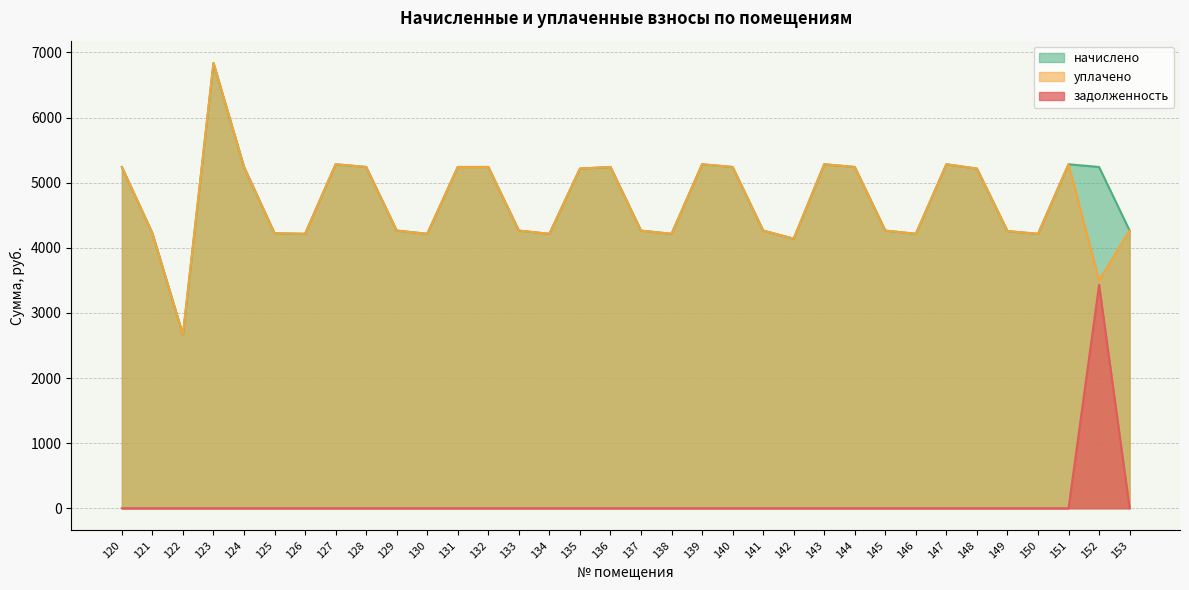

True or false: начислено and уплачено cross at least once.

False